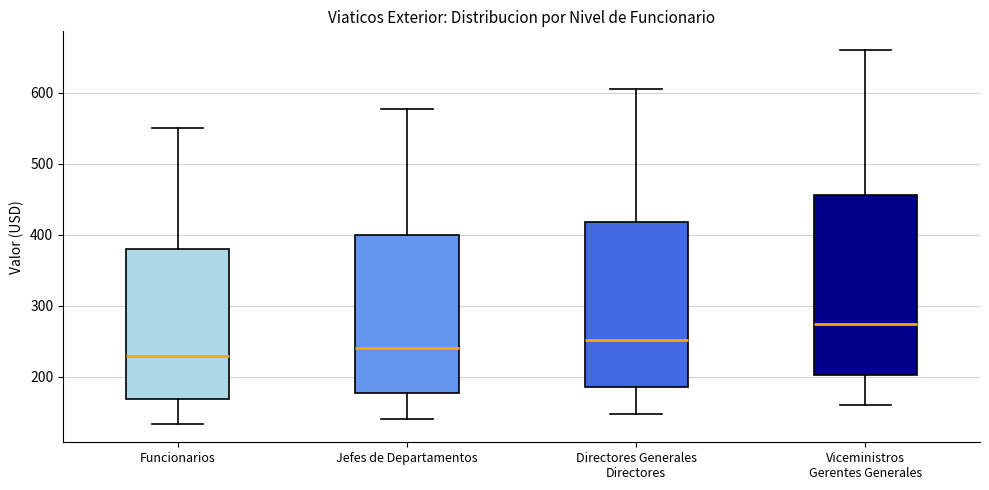

Which box is the tallest, from its lower edge to its upper edge?

Viceministros Gerentes Generales